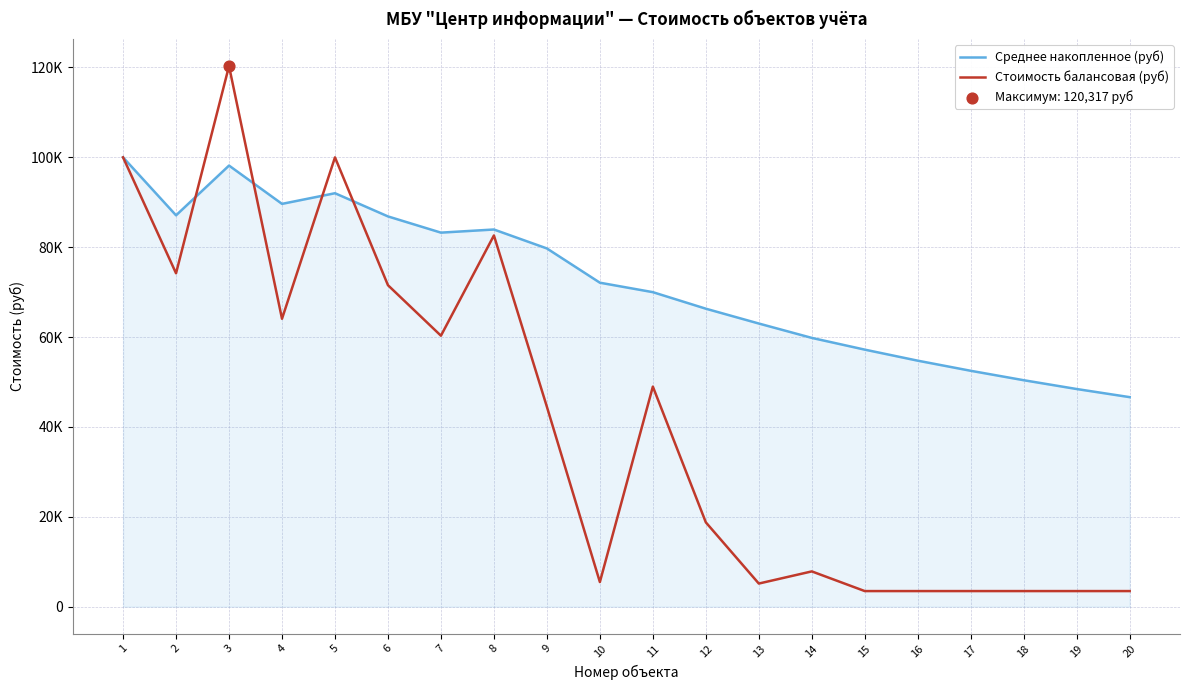

At which category is the sum across all series the highest?

3